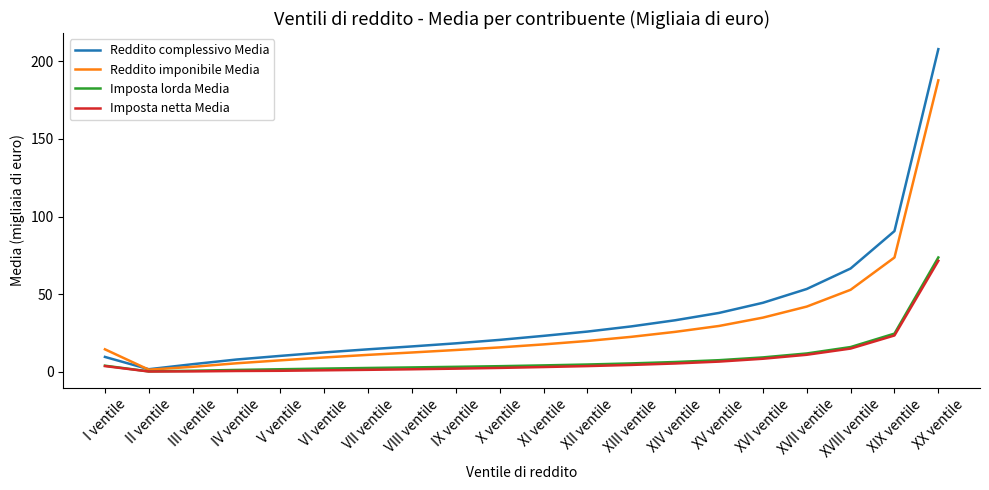

Which category has the highest value in the Reddito imponibile Media series?

XX ventile